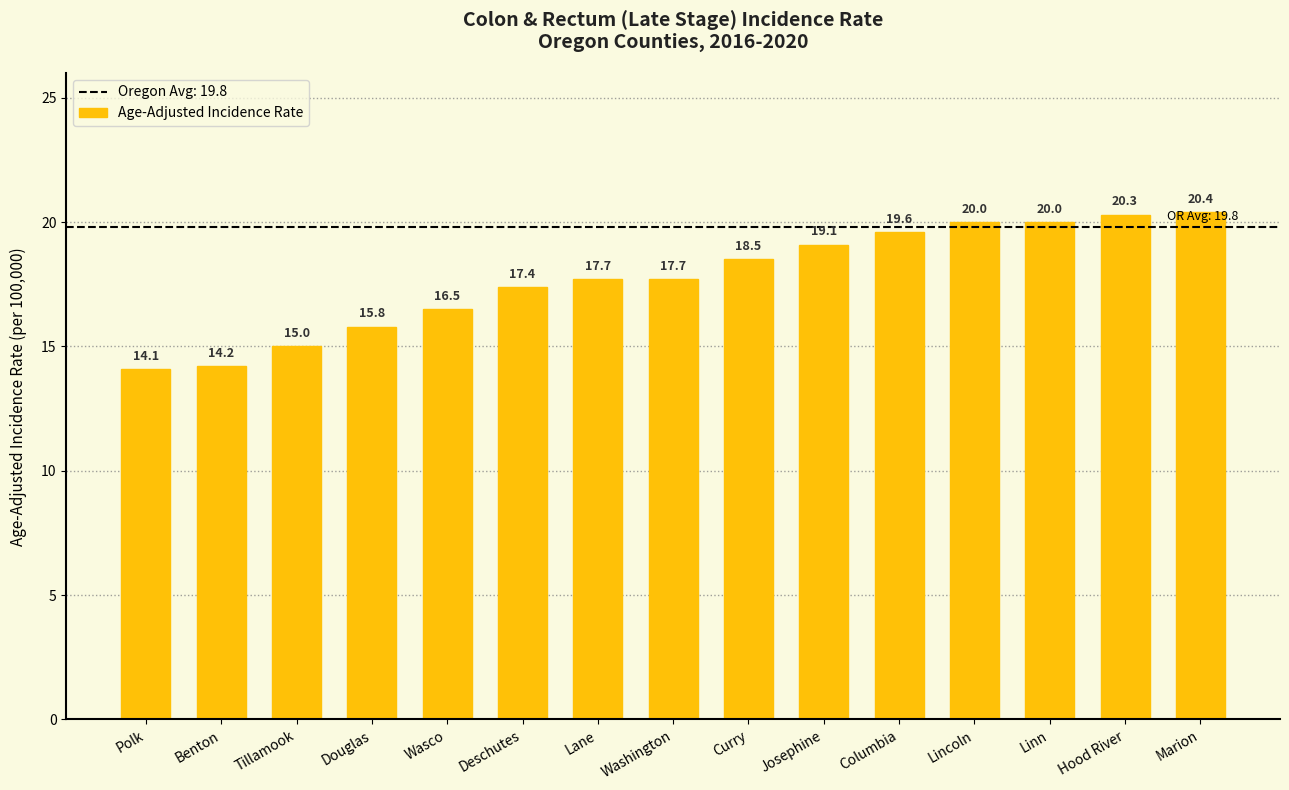

Is it true that the value at Washington is 3.6?

False